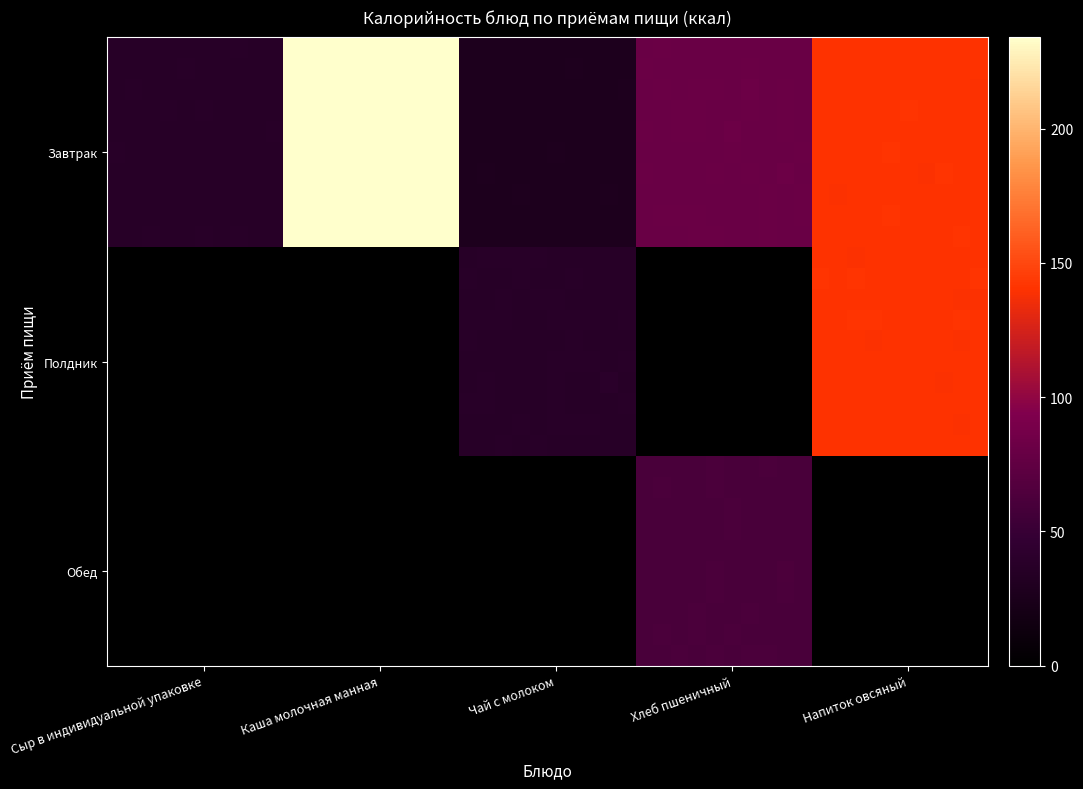

Which series has the largest total across all categories?

Завтрак